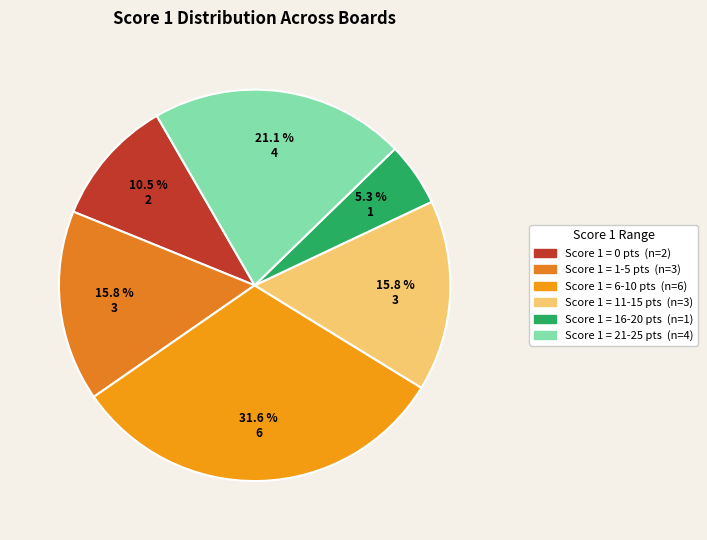

How many slices are in this pie chart?

6